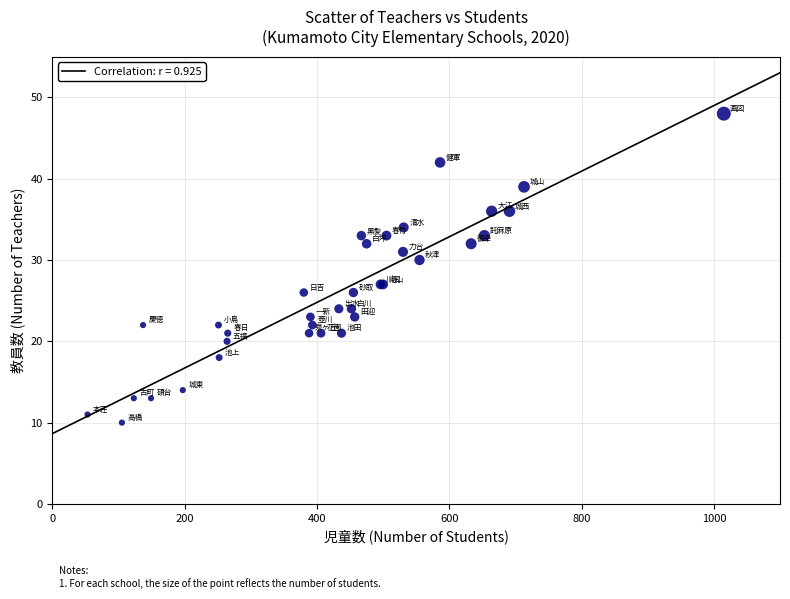

What Y value in the scatter plot is closest to 29?

30